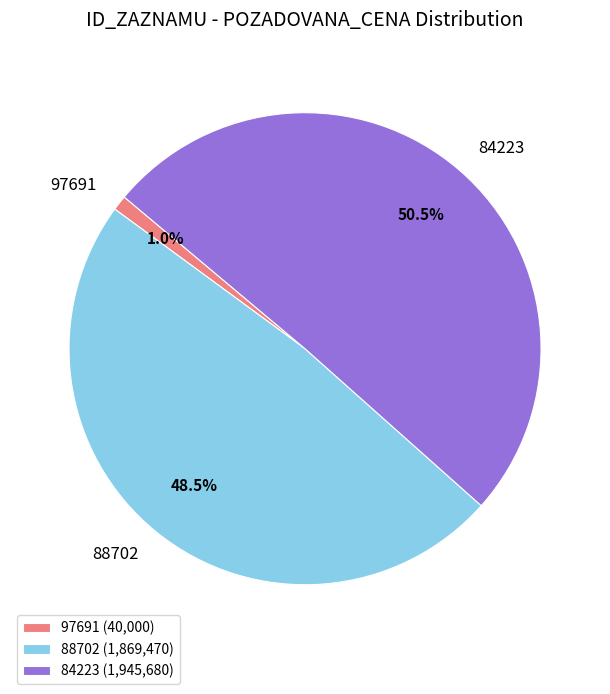

What percentage is NOT represented by 88702?

51.5%